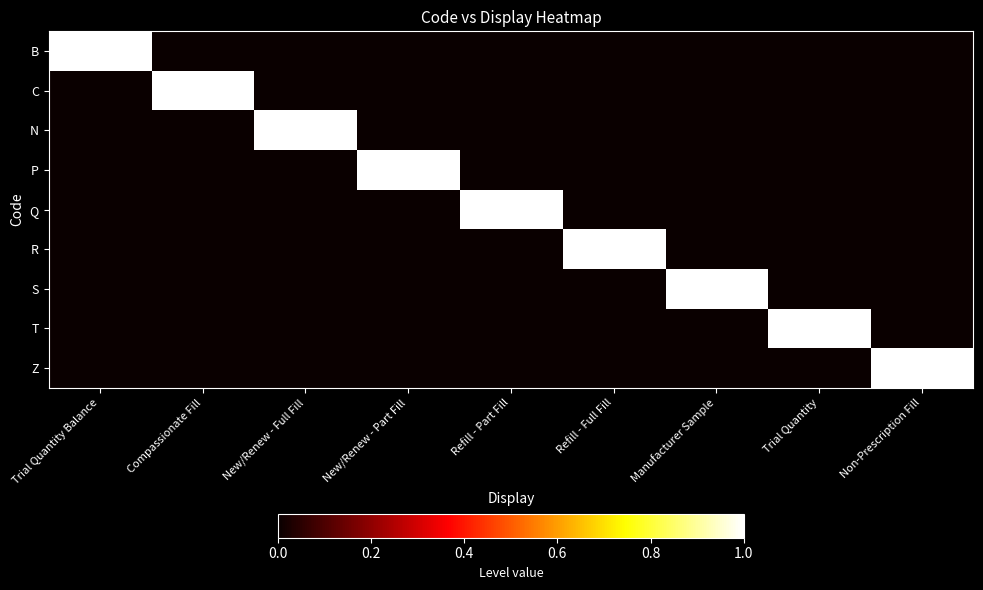

At how many categories does at least one series exceed 0?

9